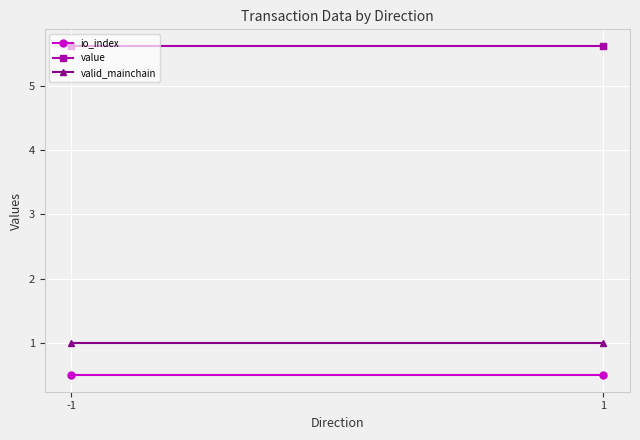

True or false: valid_mainchain has a value of 0.4 at -1.

False